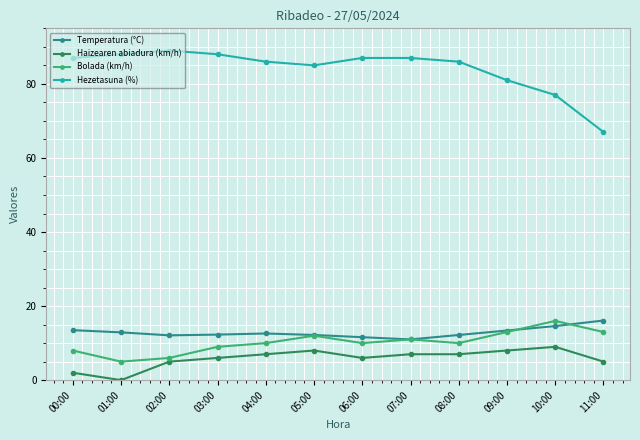

What is the difference between the highest and lowest values at 10:00?

68.0